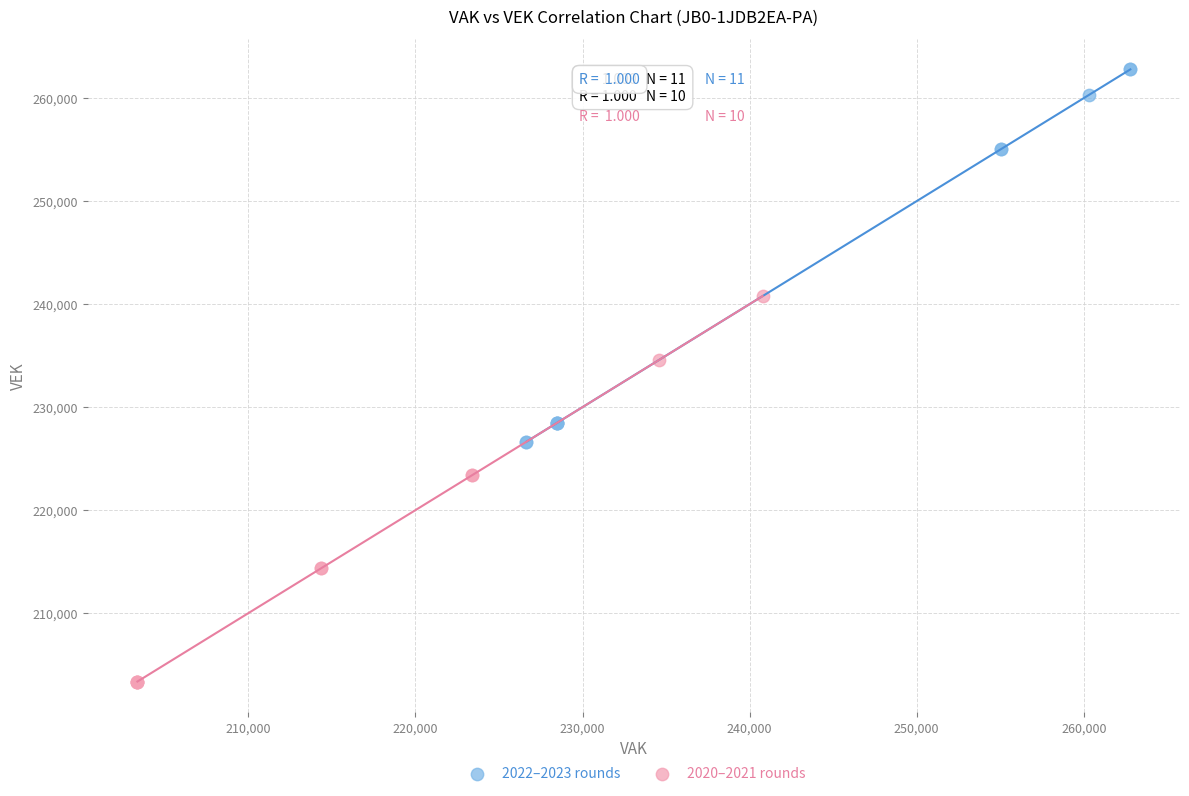

What are all the series names shown in the legend?

2022–2023 rounds, 2020–2021 rounds